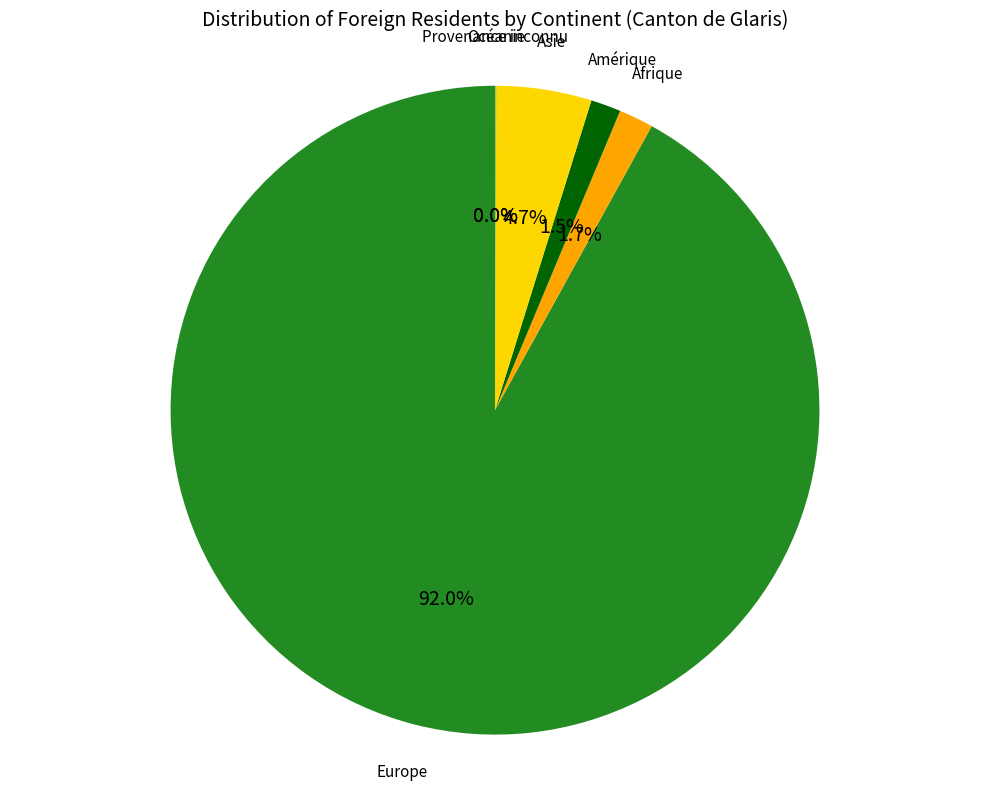

What is the smallest slice in the pie chart?

Provenance inconnu